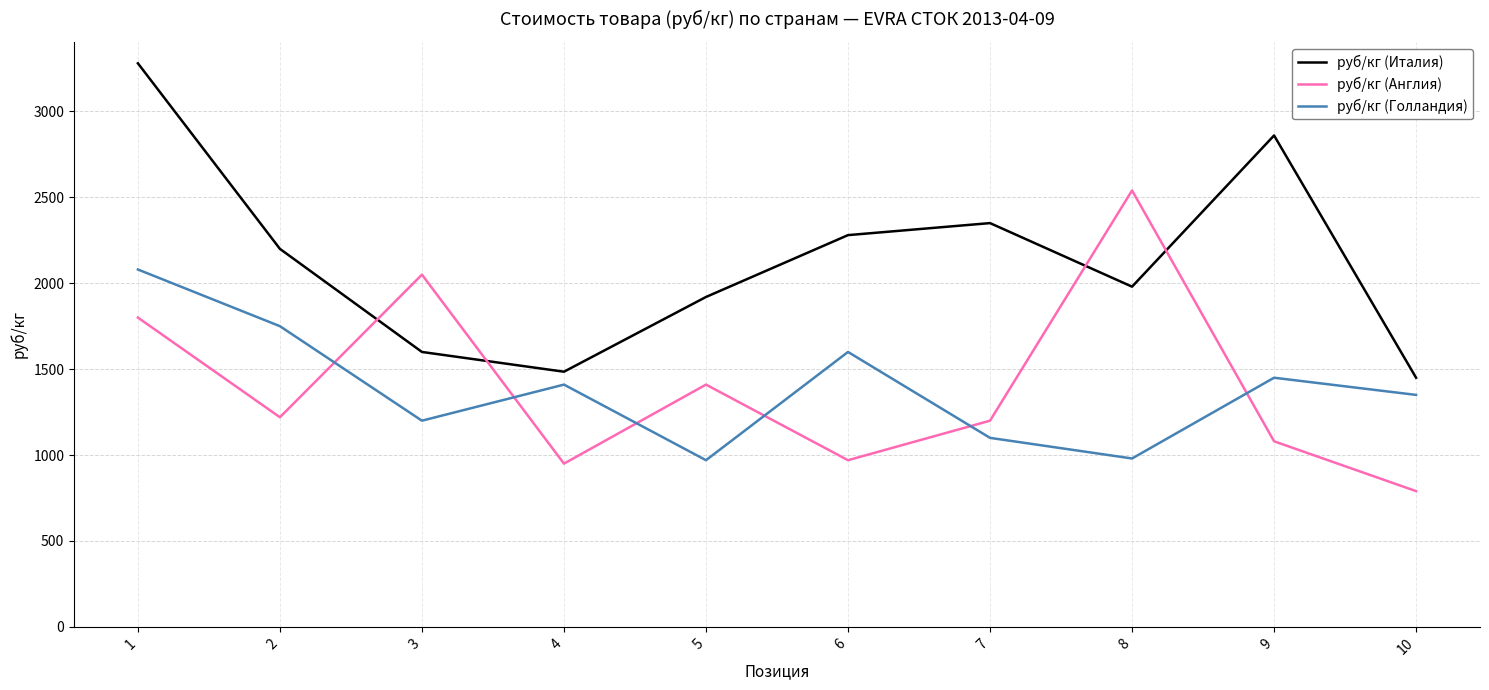

Between 1 and 2, which series saw the biggest shift?

руб/кг (Италия)